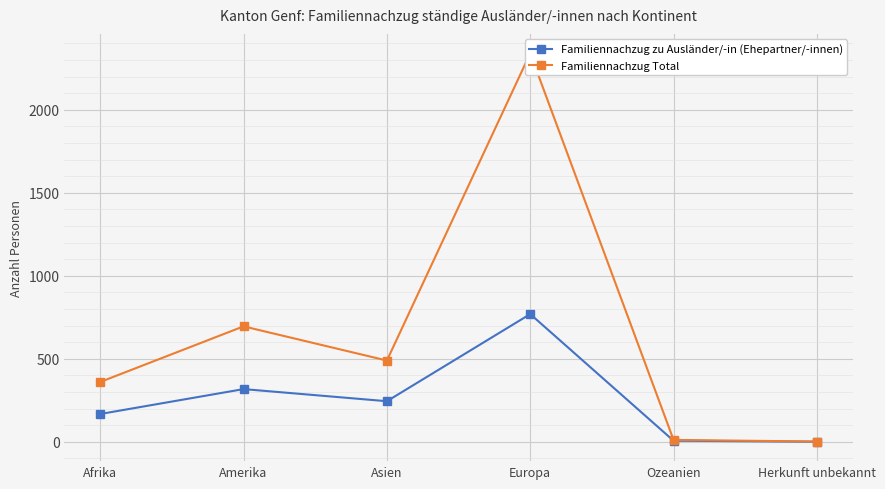

What is the average value of the Familiennachzug Total series?

649